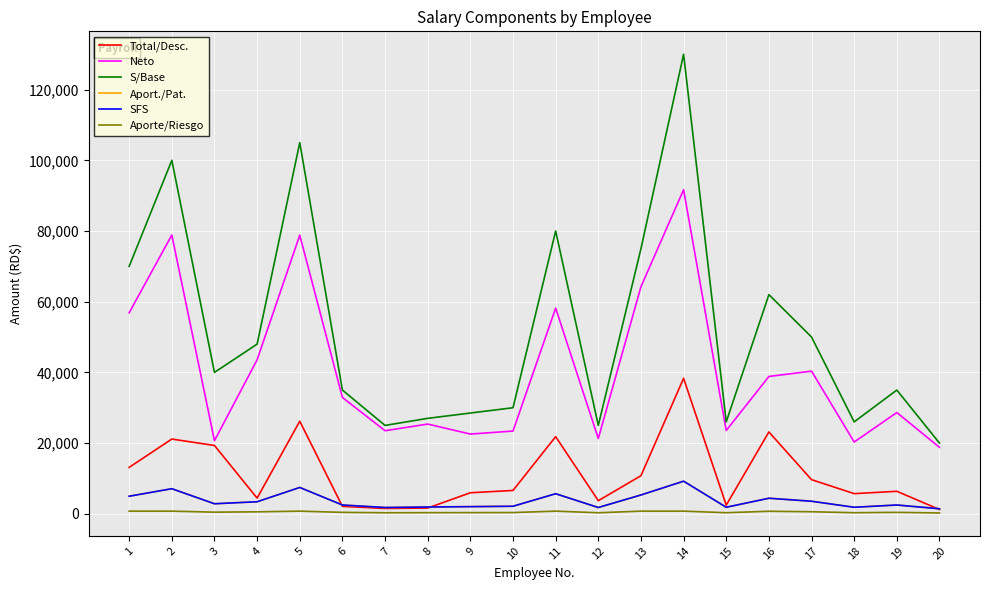

Between 19 and 20, which series saw the biggest shift?

S/Base